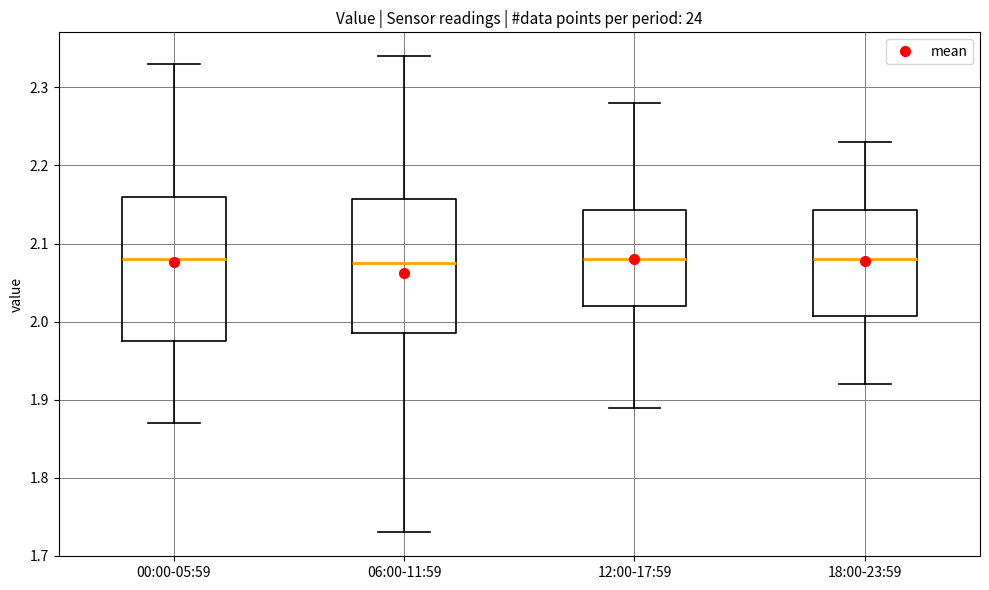

Comparing the boxes themselves (not the whiskers), which one is the tallest?

00:00-05:59